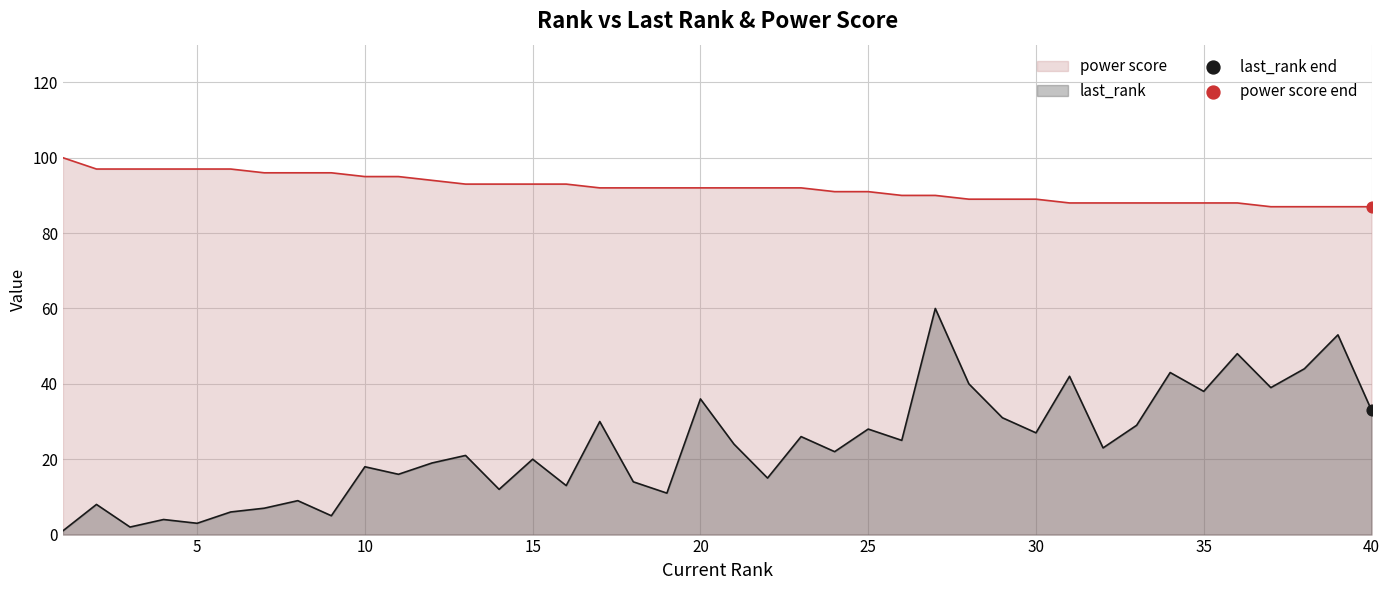

What are all the series names shown in the legend?

last_rank, power score